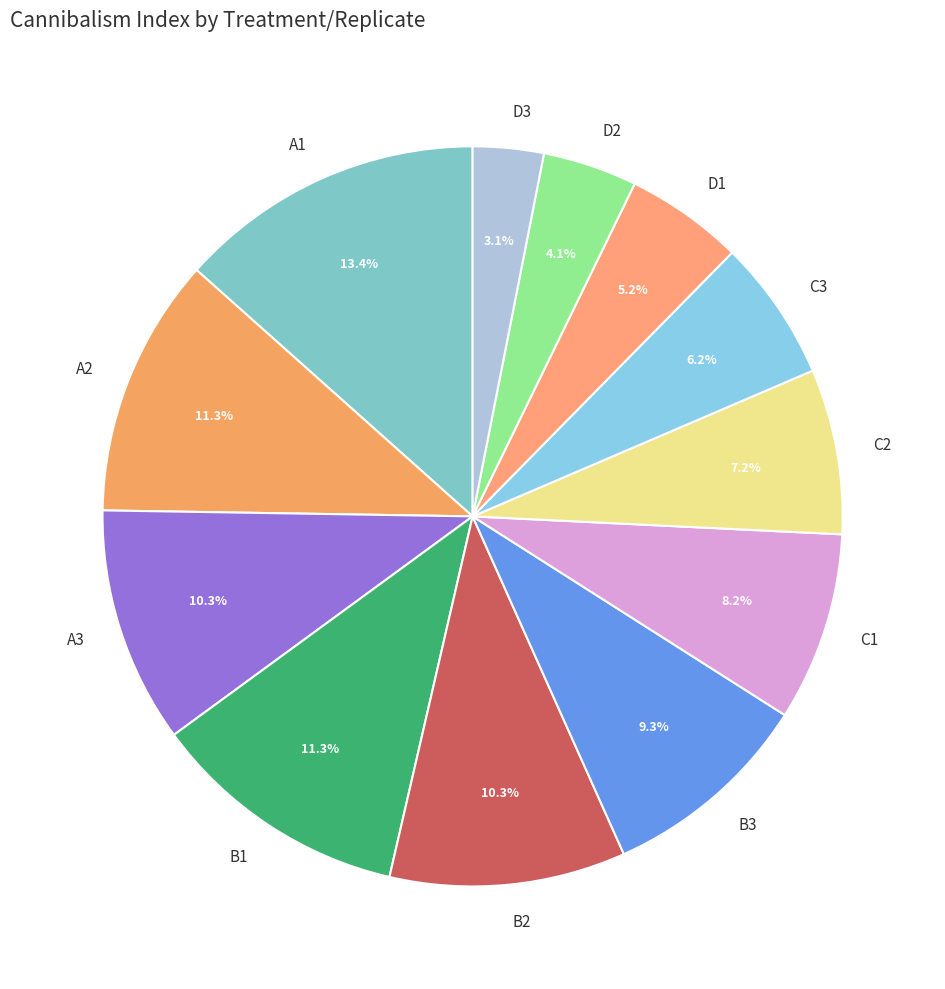

Do B3 and D3 together represent more than half of the pie?

No